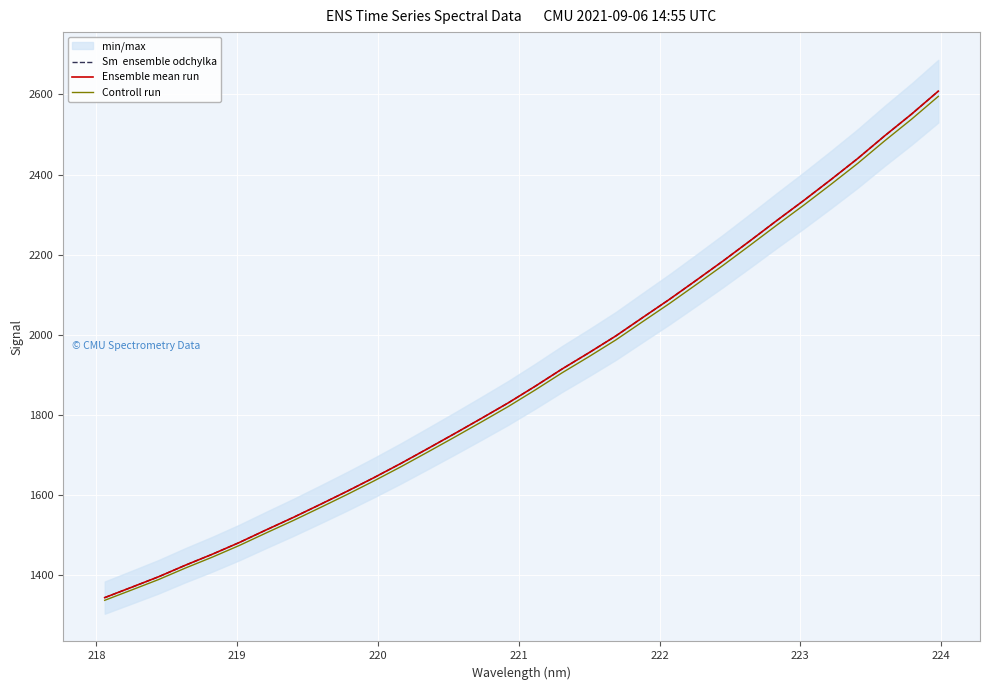

Which series has the widest spread of values?

Sm  ensemble odchylka